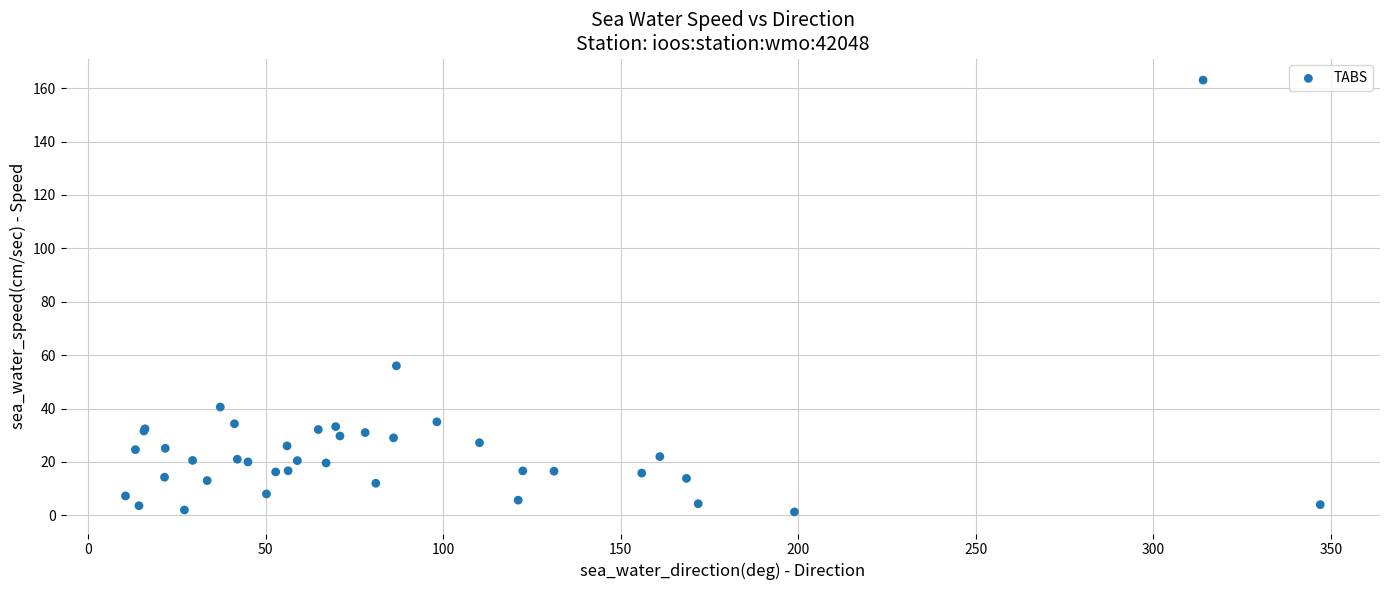

What Y value in the scatter plot is closest to 82?

56.0